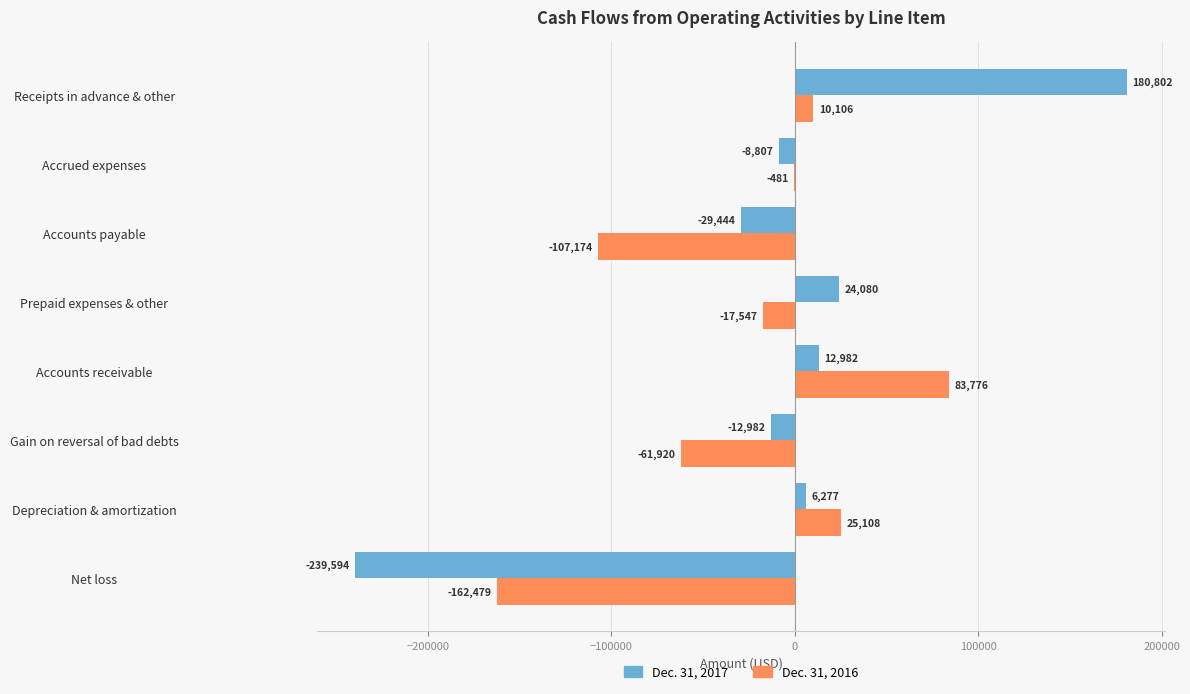

Between Prepaid expenses & other and Receipts in advance & other, which series saw the biggest shift?

Dec. 31, 2017